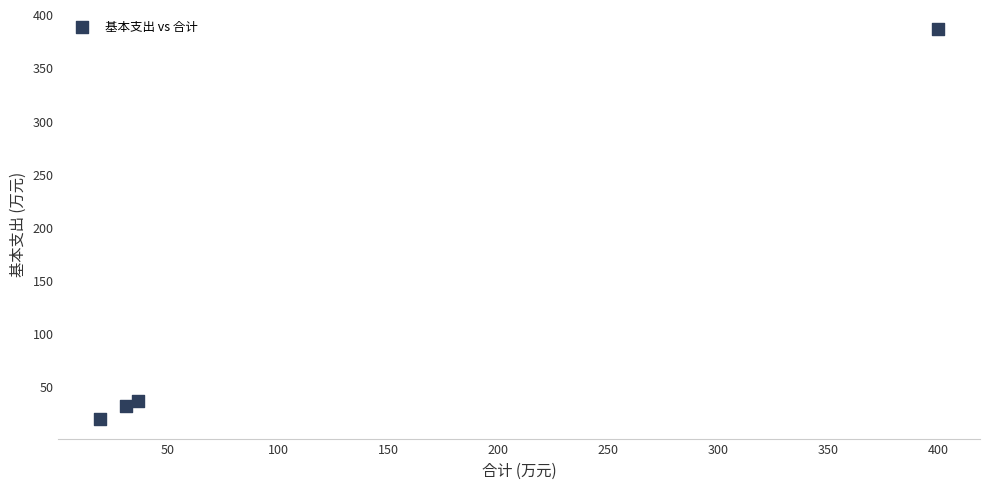

What Y value in the scatter plot is closest to 202?

36.2